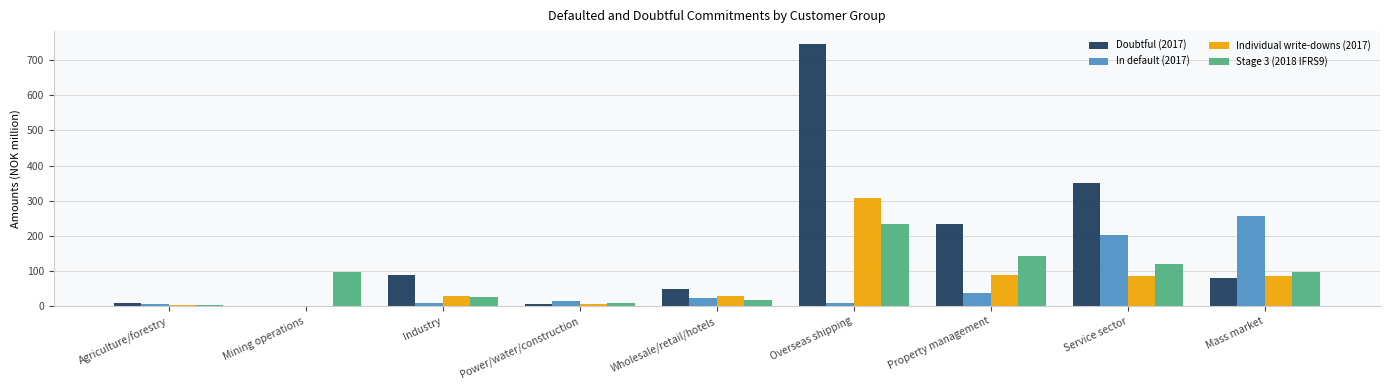

How many values in Doubtful (2017) are above zero?

8